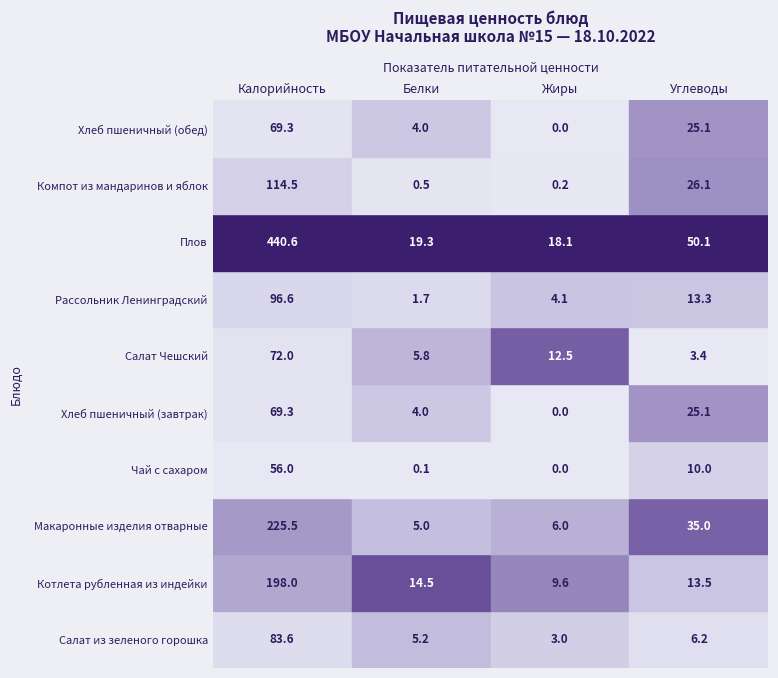

Which series has the largest total across all categories?

Плов